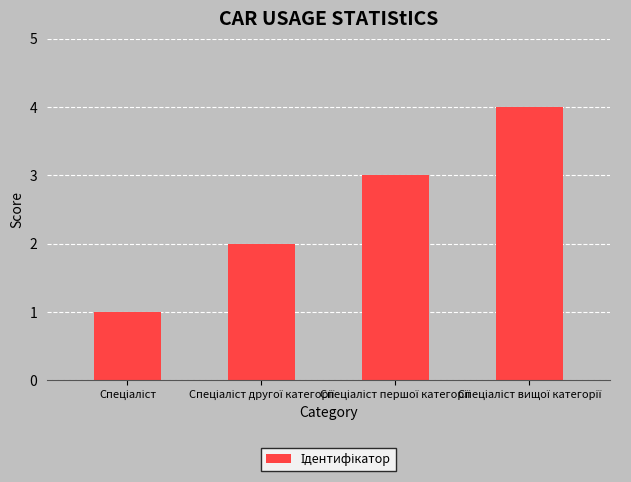

What is the sum of all values?

10